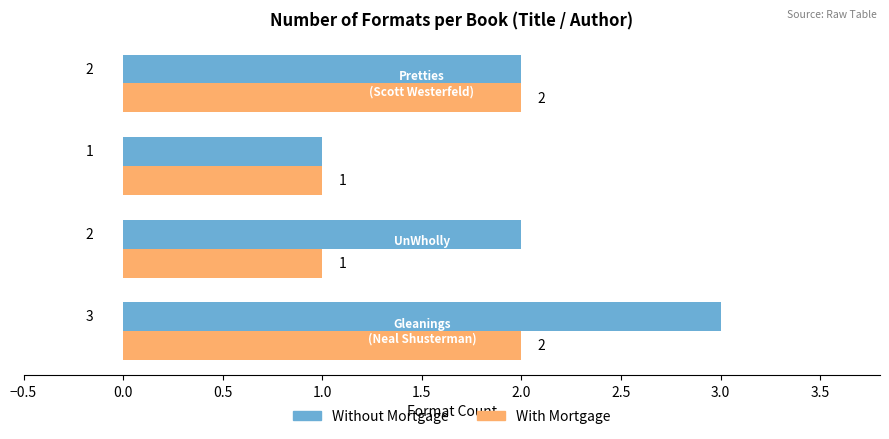

What is the greatest value displayed?

3